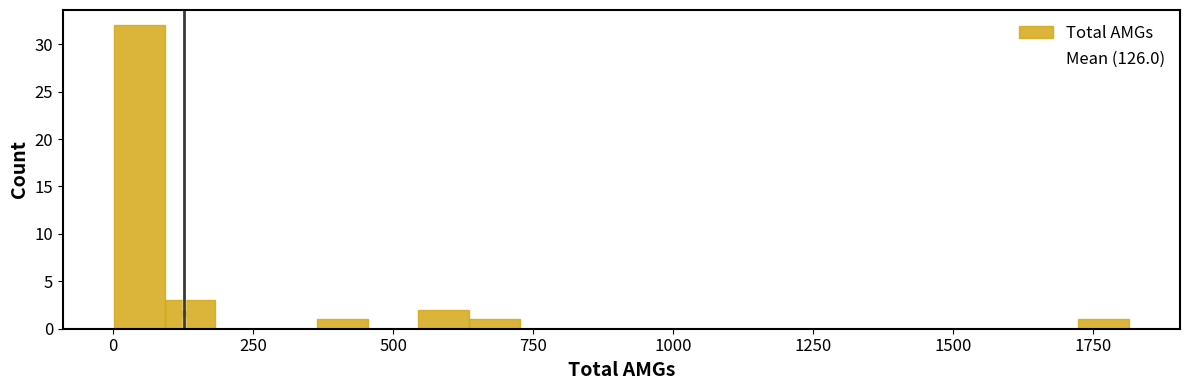

Around what value on the x-axis is the tallest bar? Give the approximate position of its centre, as read against the axis.

50